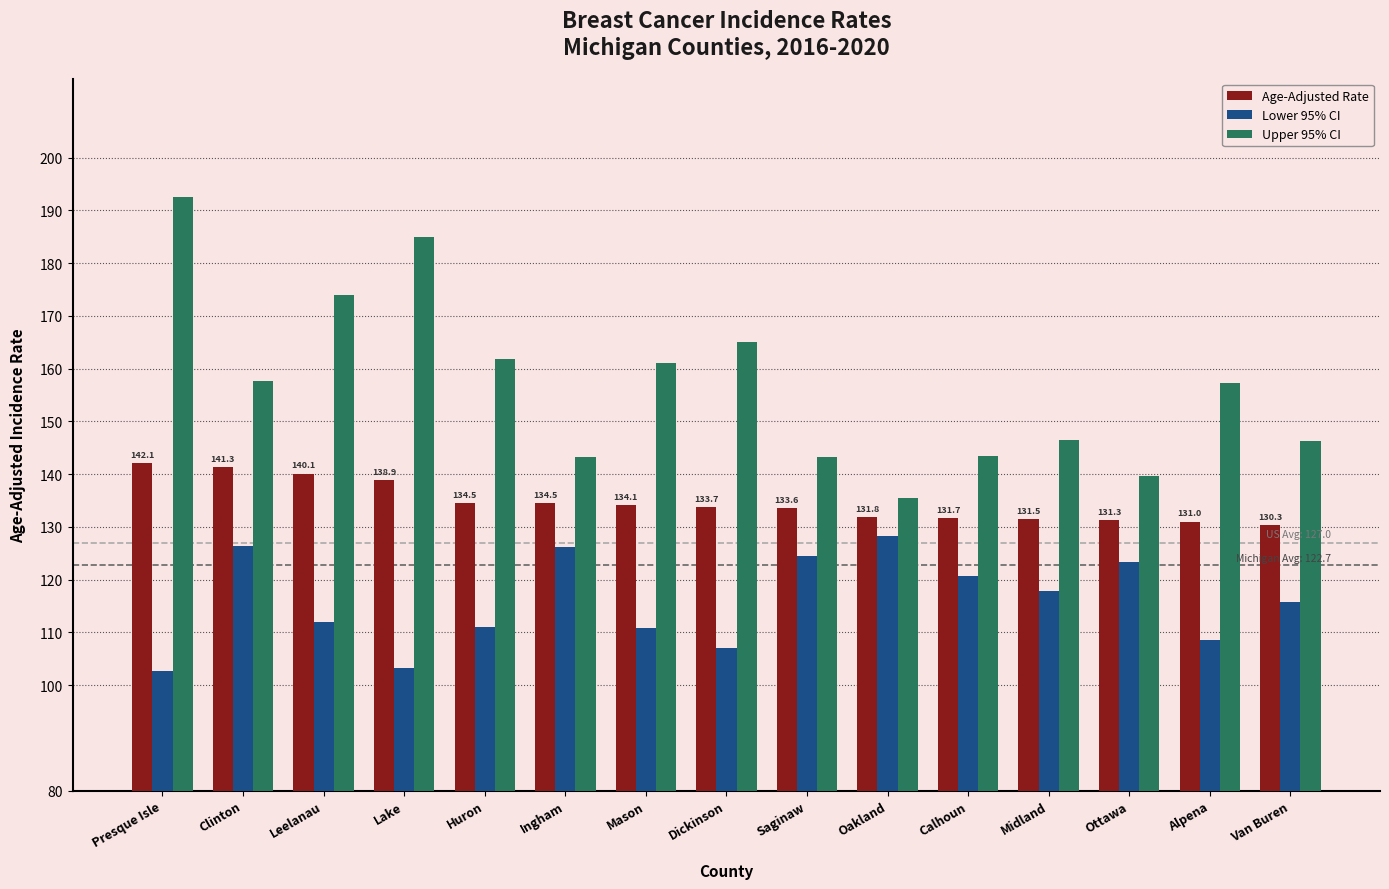

Rank the series at Saginaw from lowest to highest value.

Lower 95% CI, Age-Adjusted Rate, Upper 95% CI